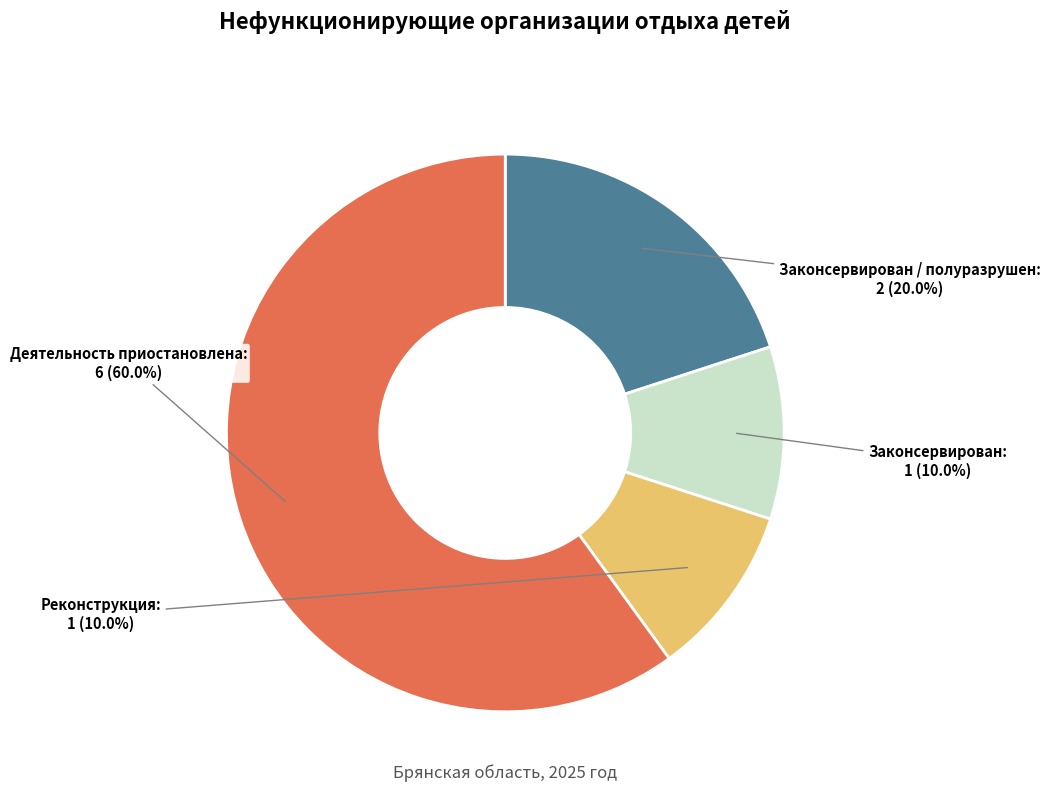

Combined, what portion of the pie is Законсервирован / полуразрушен and Деятельность приостановлена?

80.0%